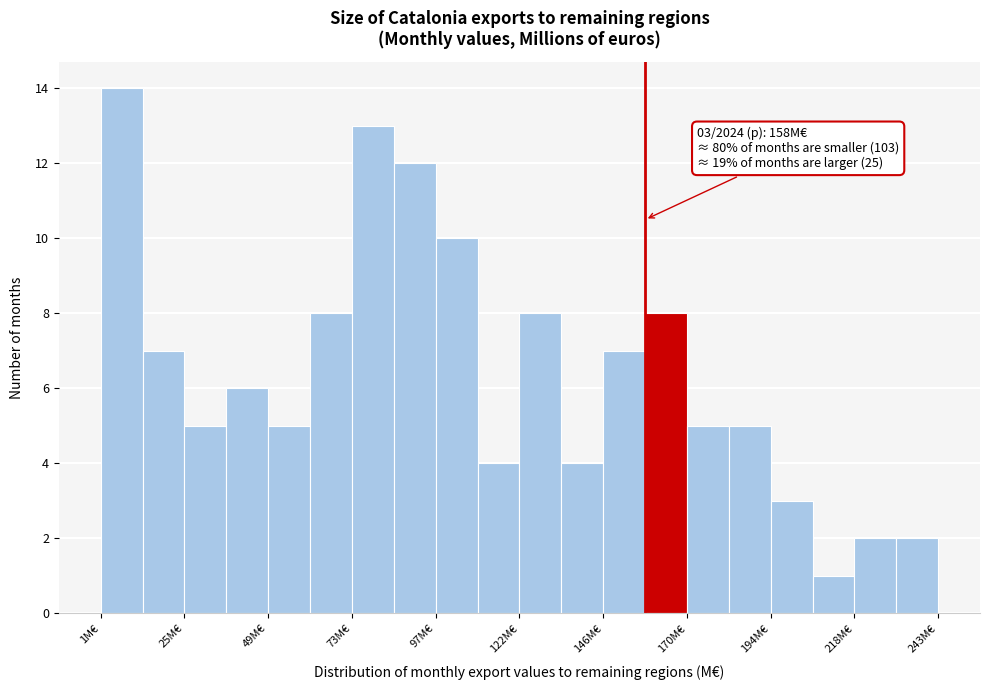

Read against the x-axis, roughly where is the centre of the tallest bar?

5